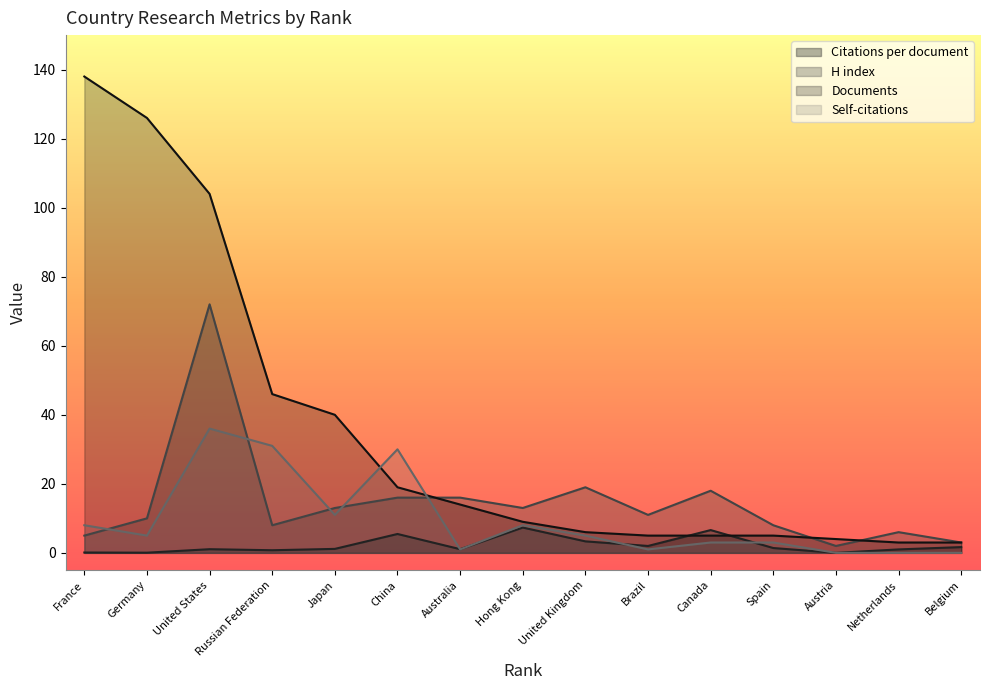

How many intersections are there between Documents and H index?

3